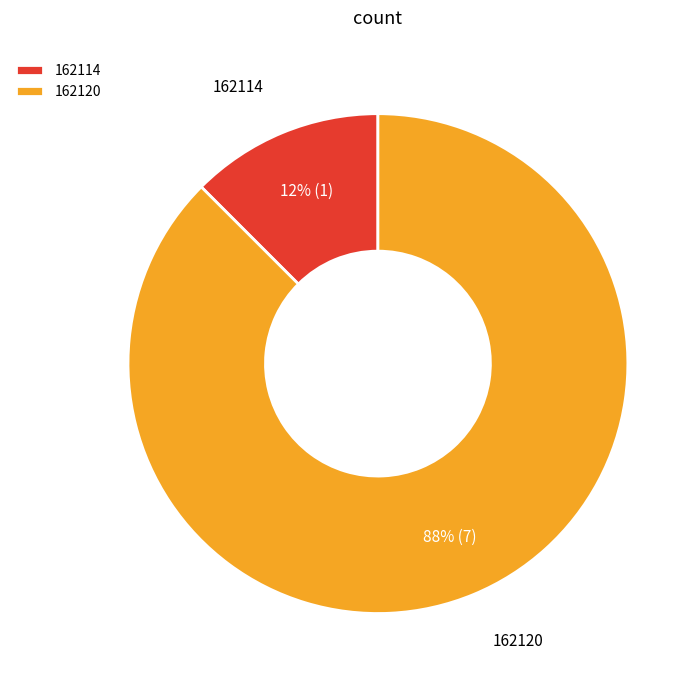

To the nearest percent, what is the average slice percentage?

50%